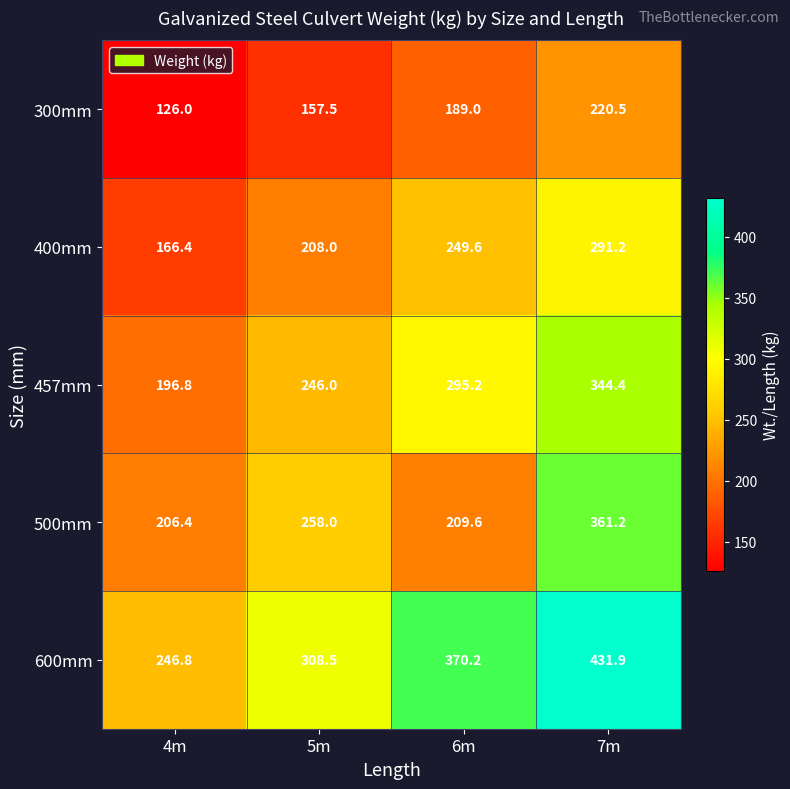

Reading left to right, transcribe all the data shown in this chart.

300mm: 126.0	157.5	189.0	220.5
400mm: 166.4	208.0	249.6	291.2
457mm: 196.8	246.0	295.2	344.4
500mm: 206.4	258.0	209.6	361.2
600mm: 246.8	308.5	370.2	431.9